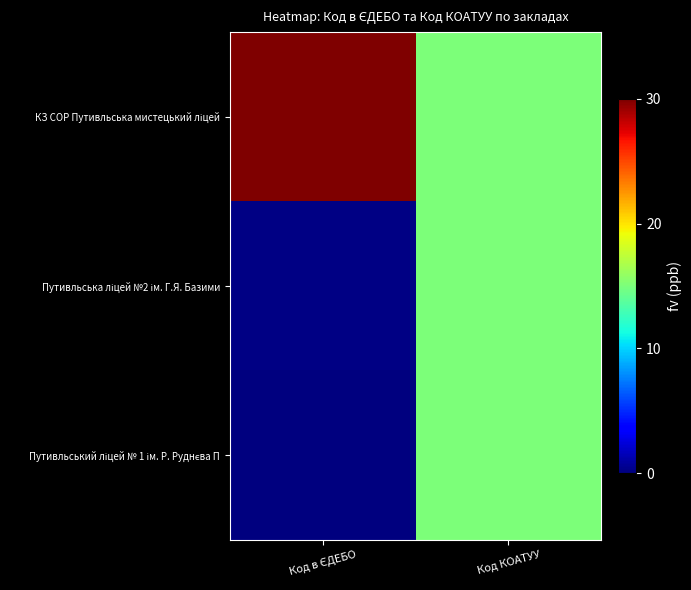

What is the difference between the highest and lowest values at Код в ЄДЕБО?

30.0